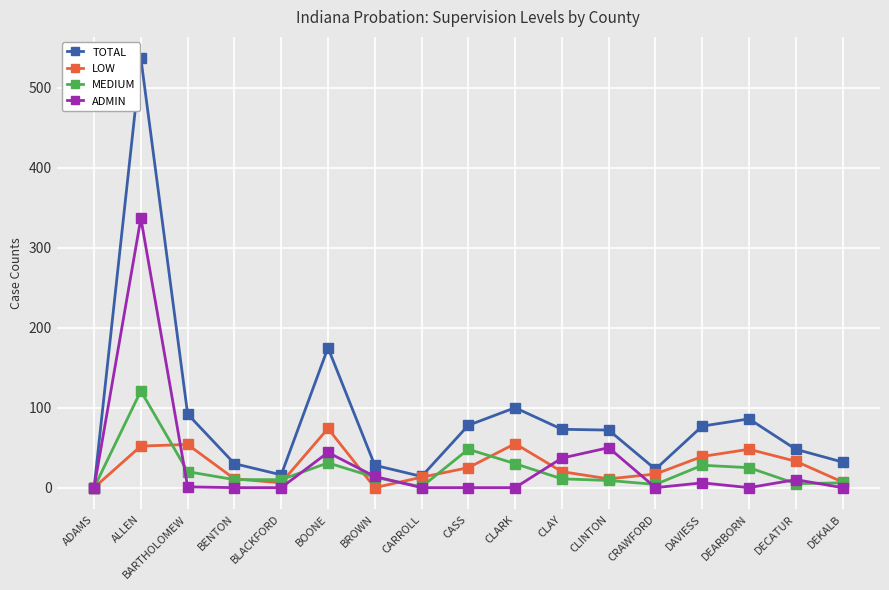

What position from the right is BARTHOLOMEW?

15